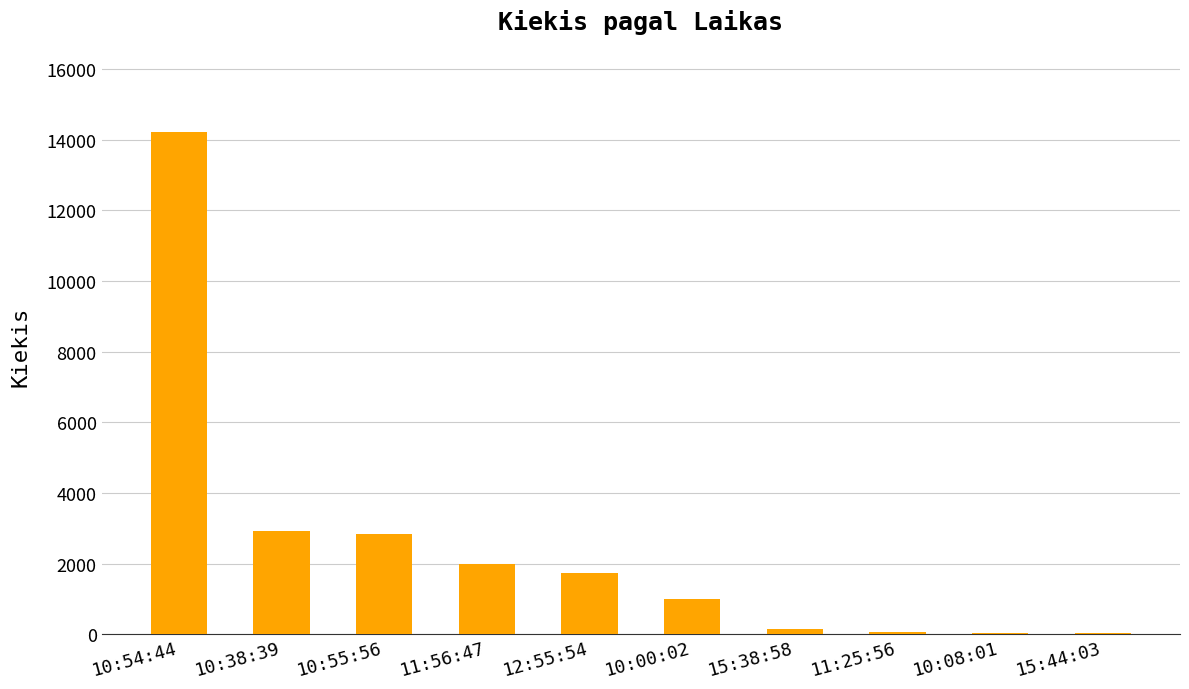

Which label corresponds to the largest value in the chart?

10:54:44